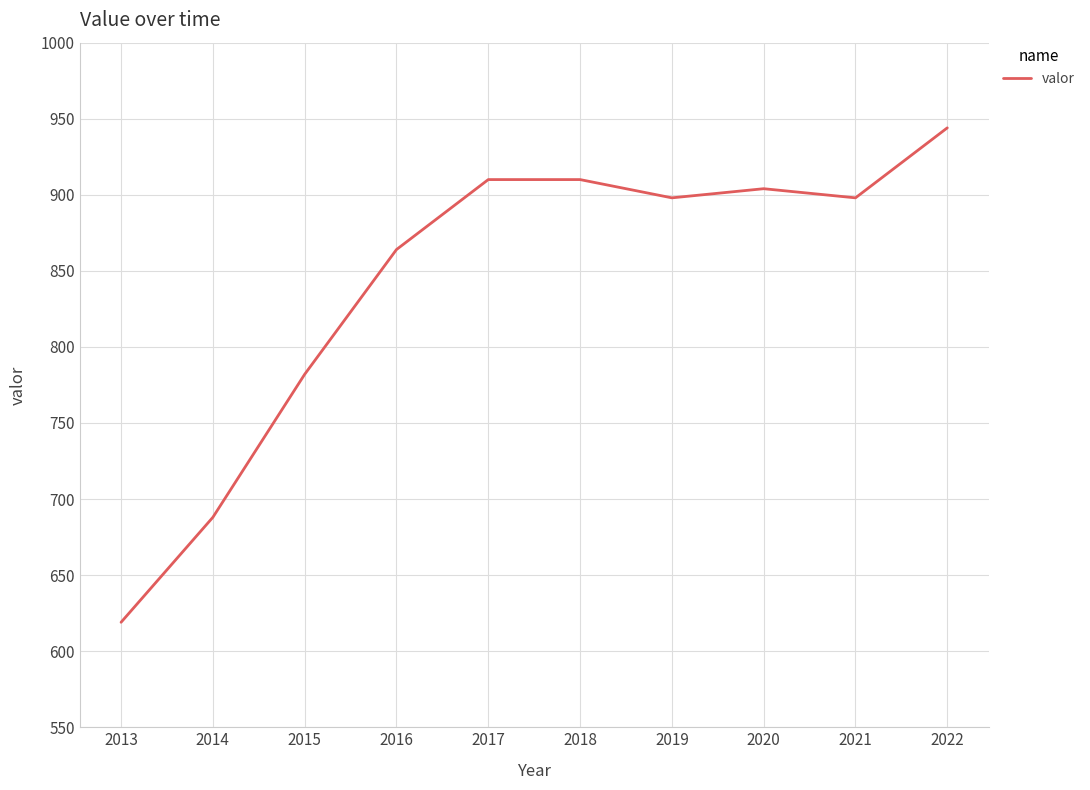

Which has a higher value, 2016 or 2019?

2019